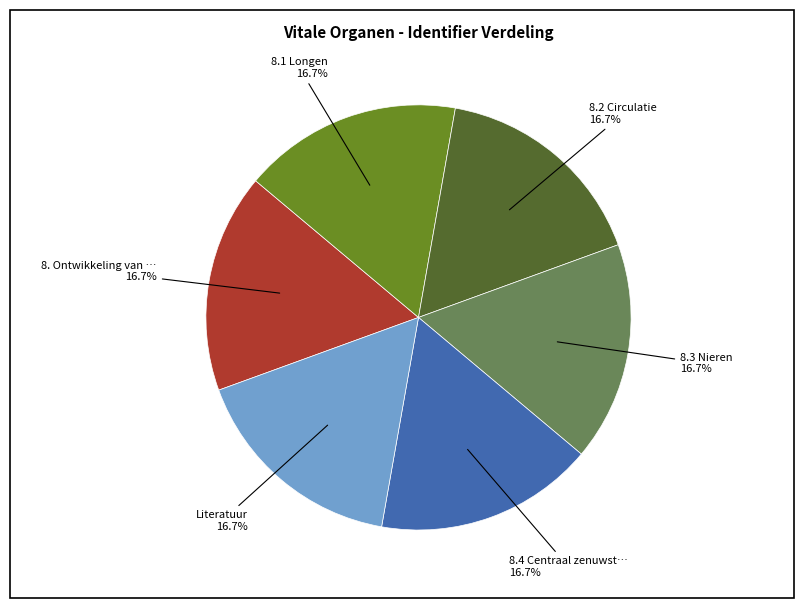

Does any single category account for the majority?

No